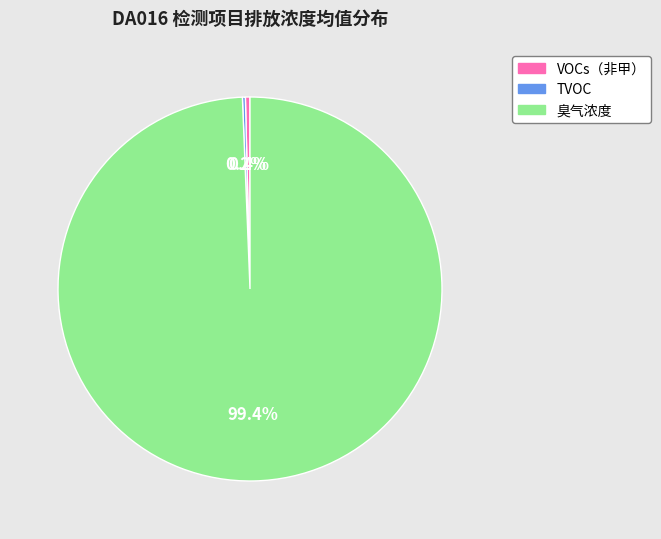

What percentage is NOT represented by 臭气浓度?

0.6%